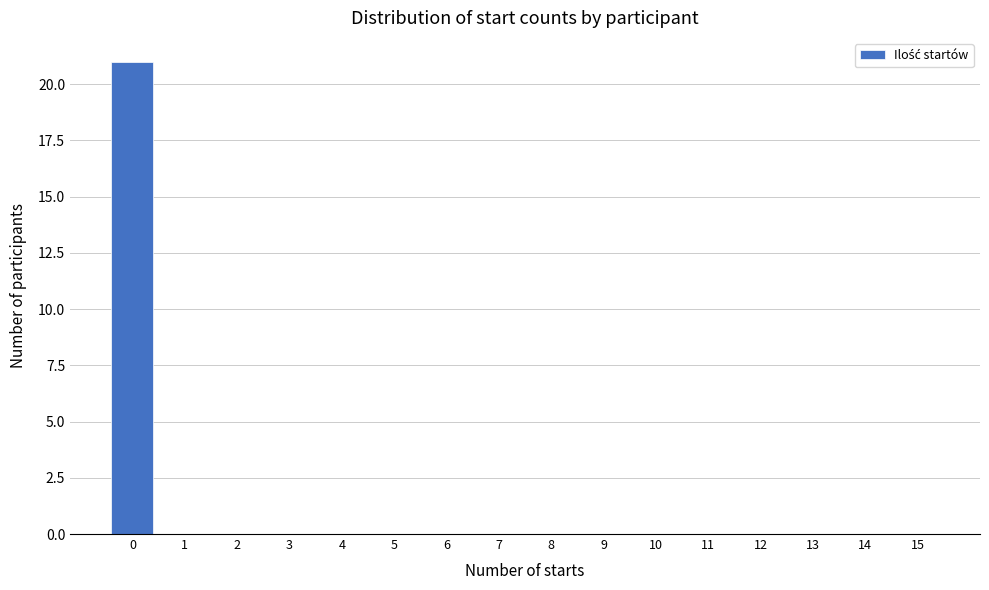

Reading right to left, extract all data points from this chart.

15=0	14=0	13=0	12=0	11=0	10=0	9=0	8=0	7=0	6=0	5=0	4=0	3=0	2=0	1=0	0=21